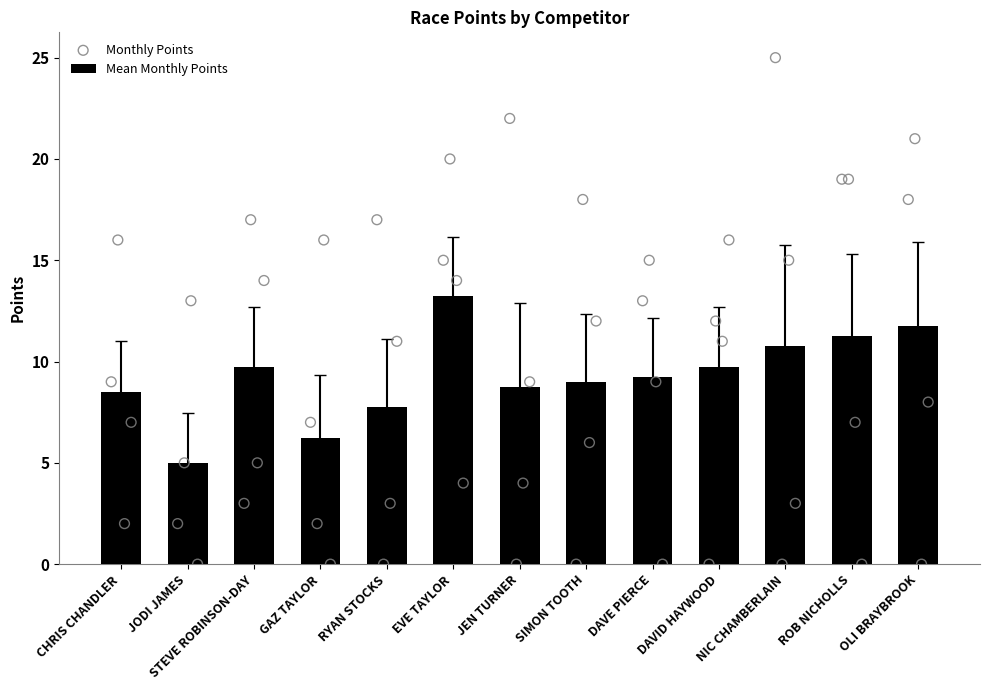

At how many categories does at least one series exceed 1?

13